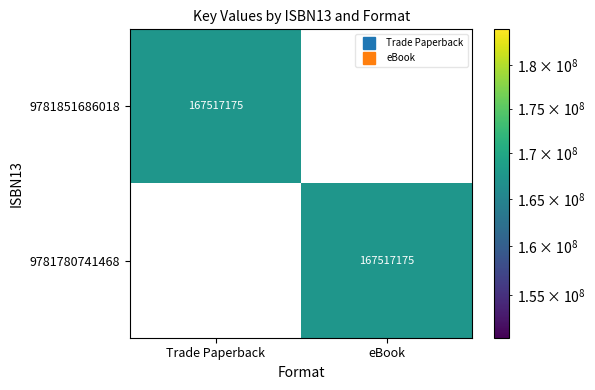

What is the total value across all series at Trade Paperback?

167517175